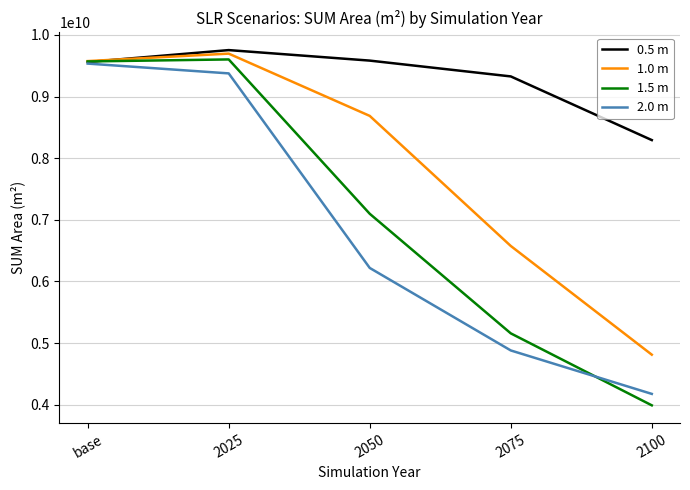

Read the 1.0 m value at 2050.

8686391625